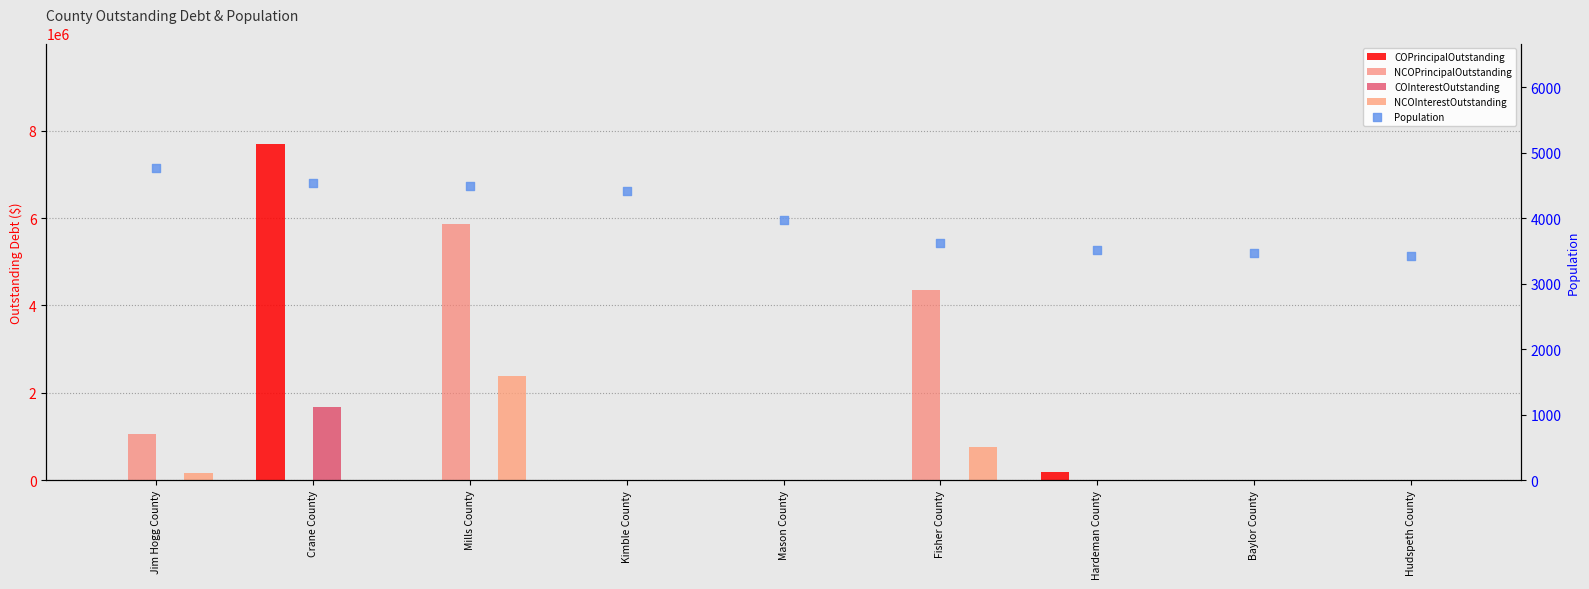

Which series has the largest Y range (max minus min)?

COPrincipalOutstanding